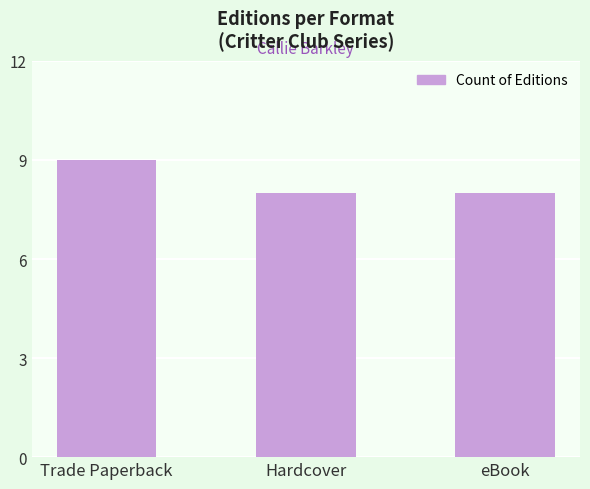

Reading left to right, list all the values displayed in this chart.

Trade Paperback=9	Hardcover=8	eBook=8